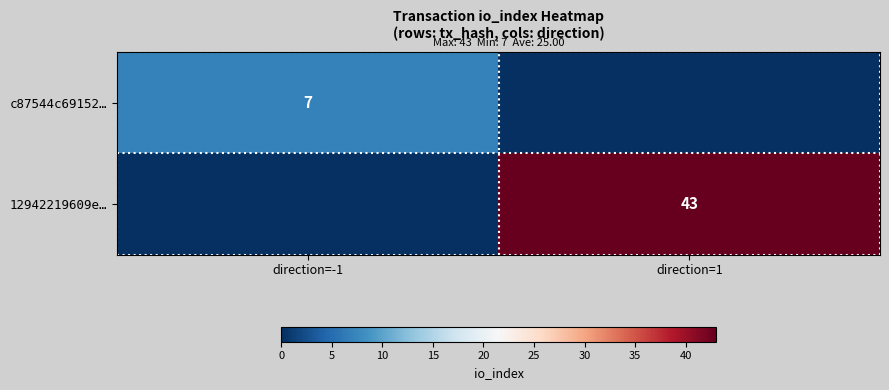

Is the value of 12942219609e… at direction=1 greater than the value of c87544c69152… at direction=-1?

Yes